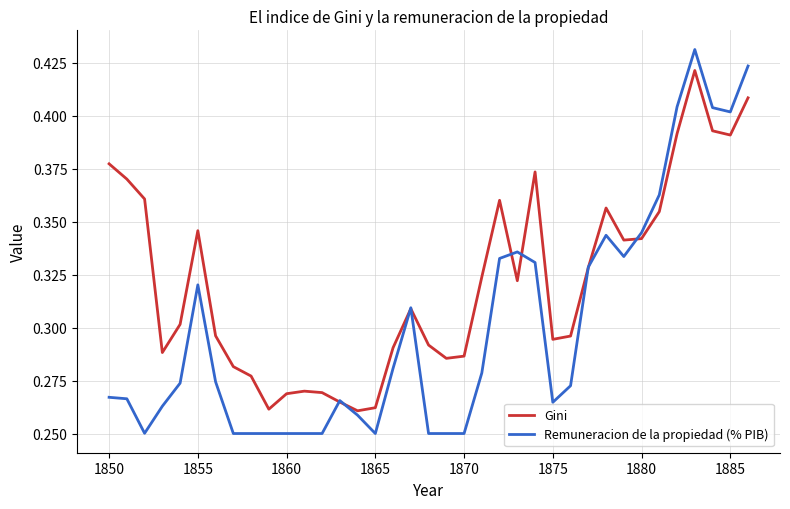

What are all the series names shown in the legend?

Gini, Remuneracion de la propiedad (% PIB)